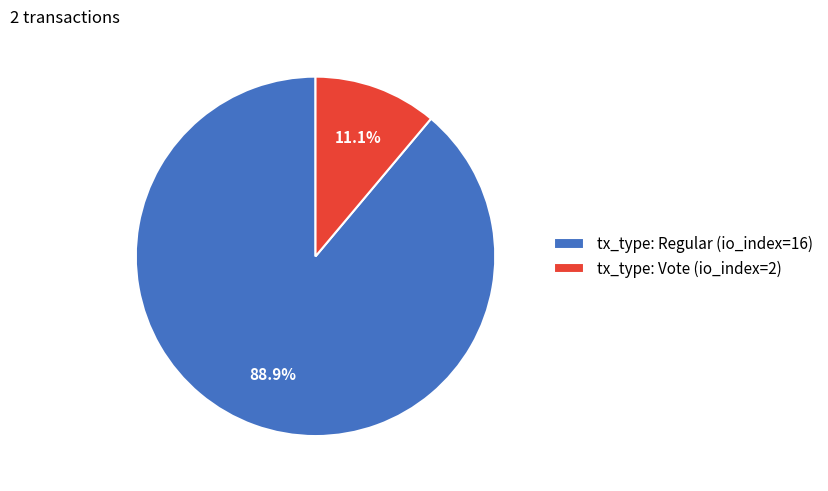

Does tx_type: Regular (io_index=16) represent more than half of the total?

Yes